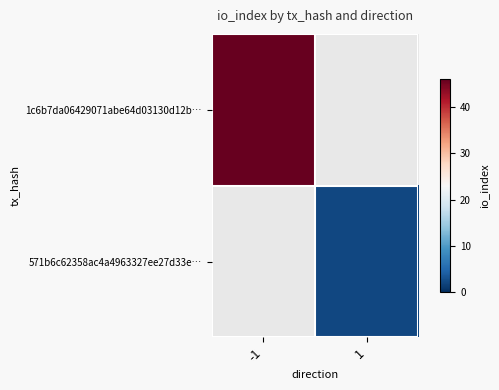

Count the number of data series in this chart.

2